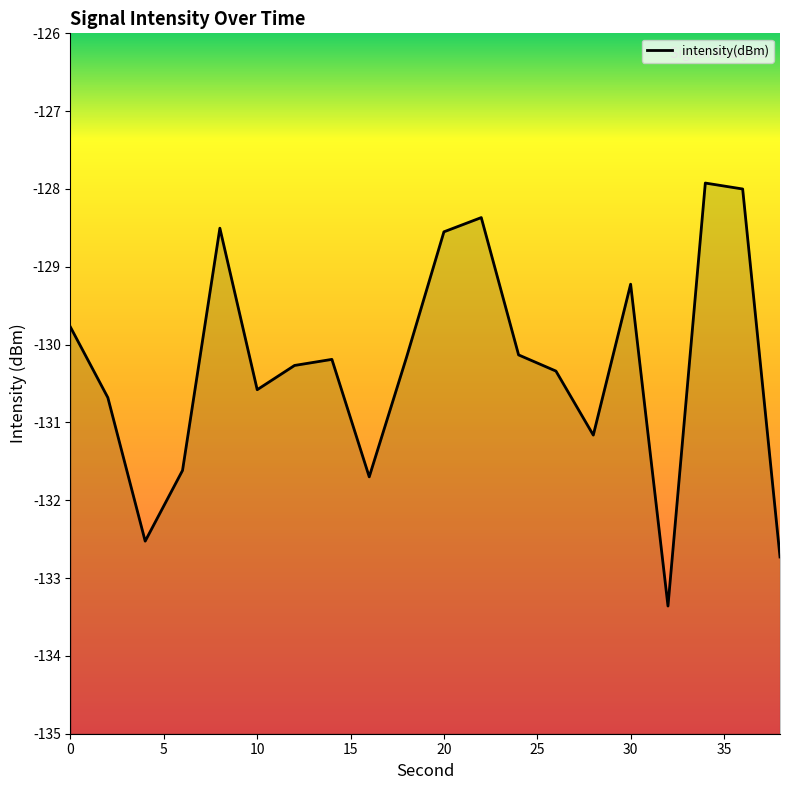

What value does the data have at 10?

-130.6